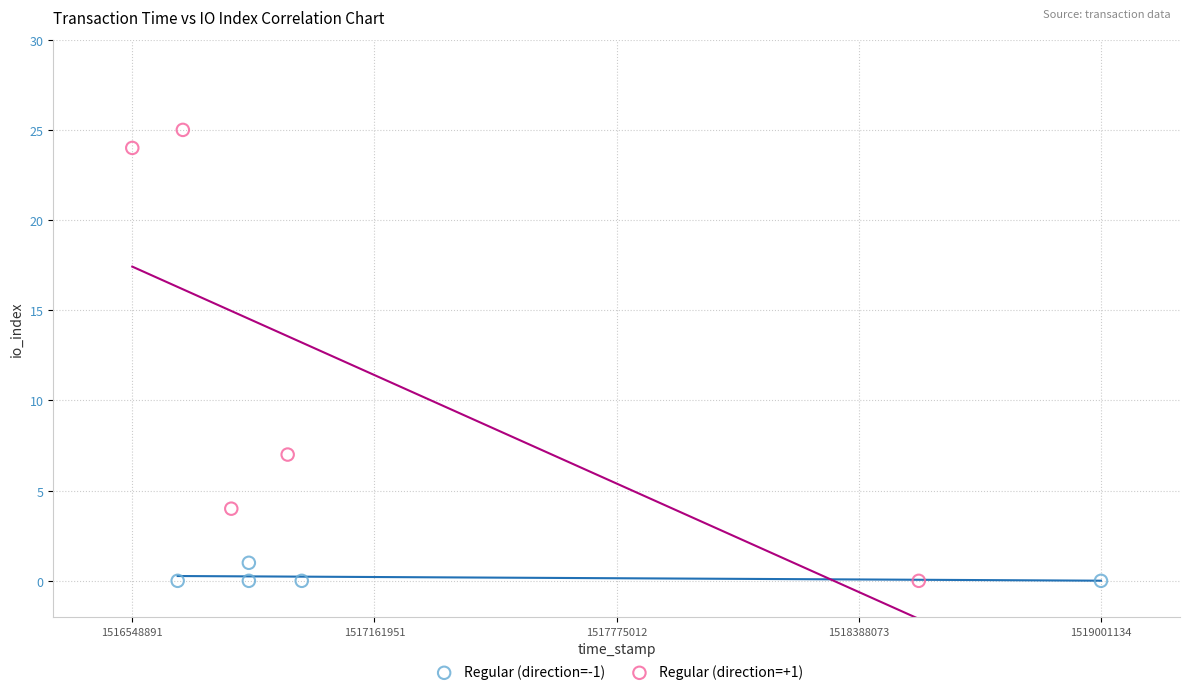

Which series has the widest spread of Y values?

Regular (direction=+1)